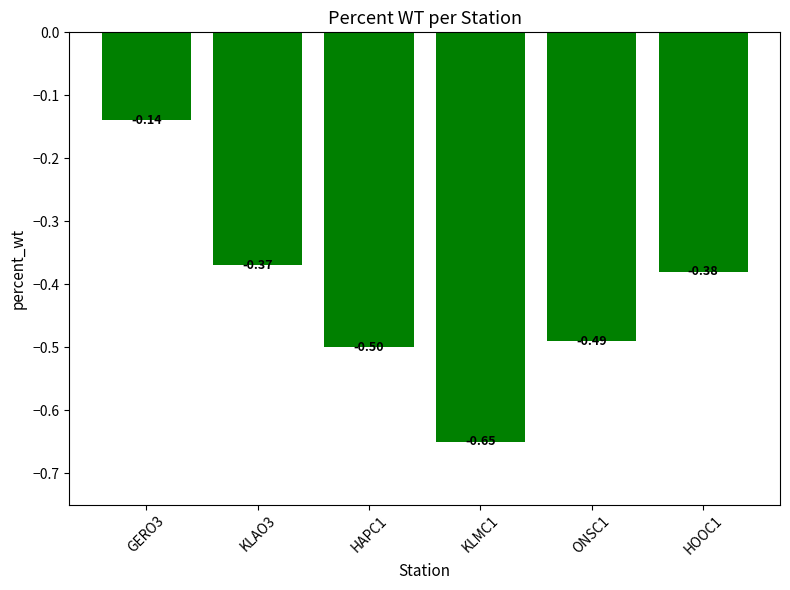

List the labels in order of value, smallest first.

KLMC1, HAPC1, ONSC1, HOOC1, KLAO3, GERO3